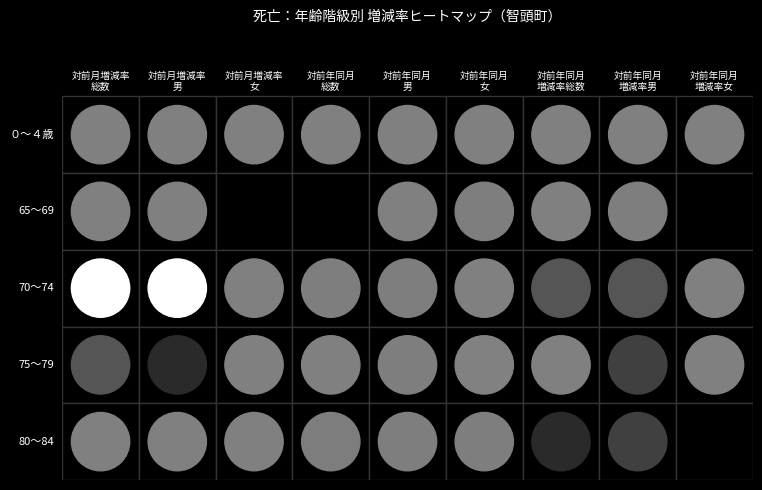

What is the difference between the maximum and minimum values in the 70～74 series?

133